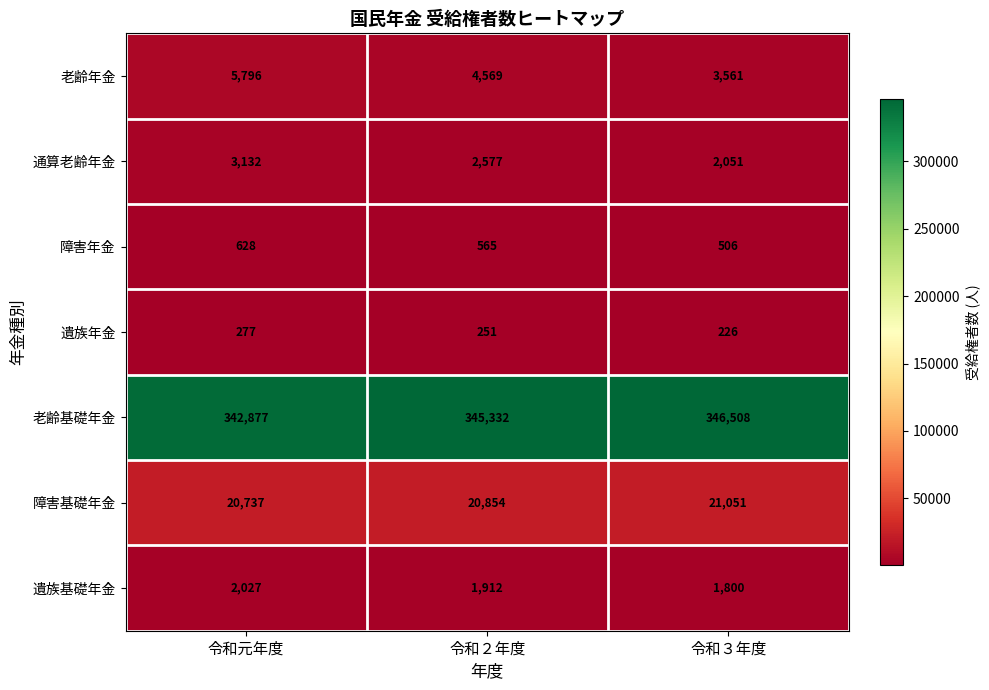

How many categories are shown in the chart?

3